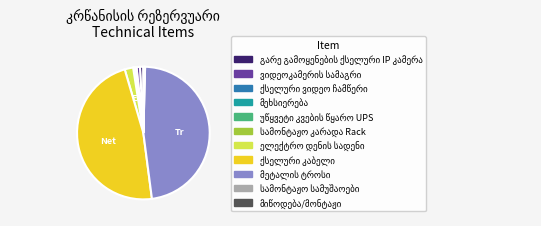

Is there a majority slice in this chart?

No